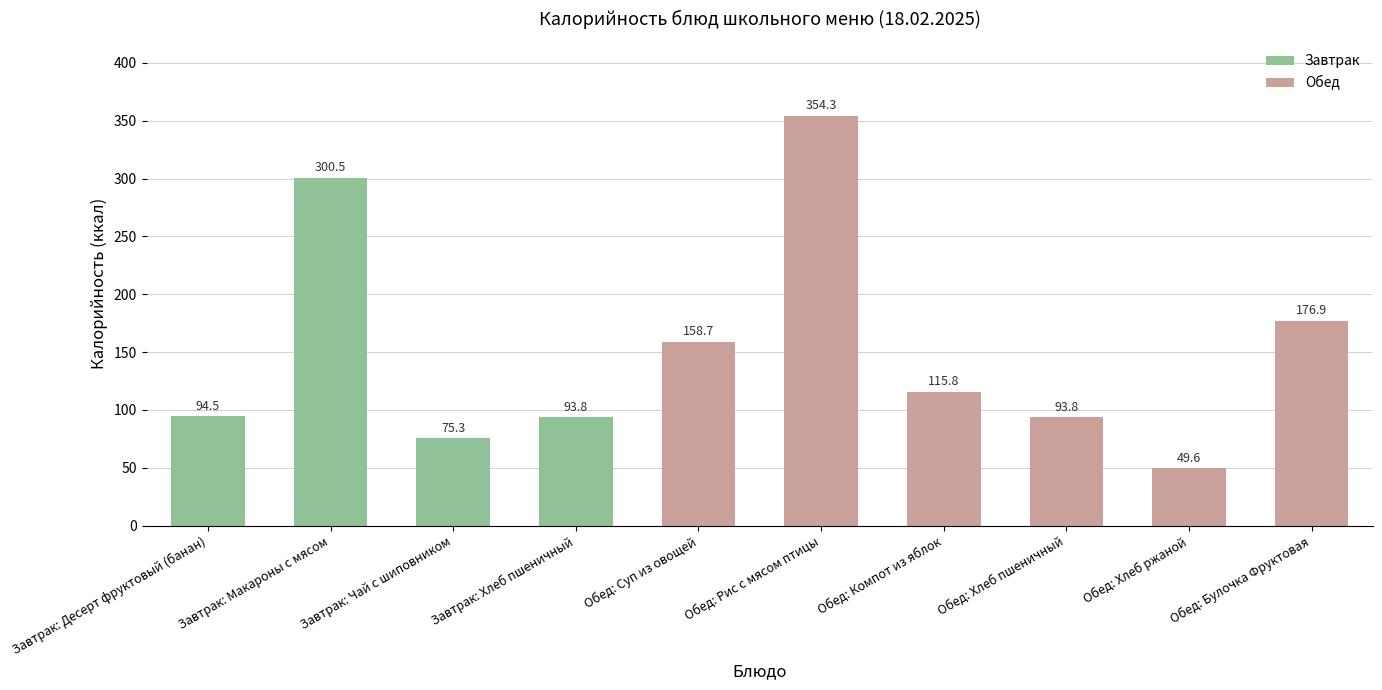

Read the value at Обед: Рис с мясом птицы.

354.3